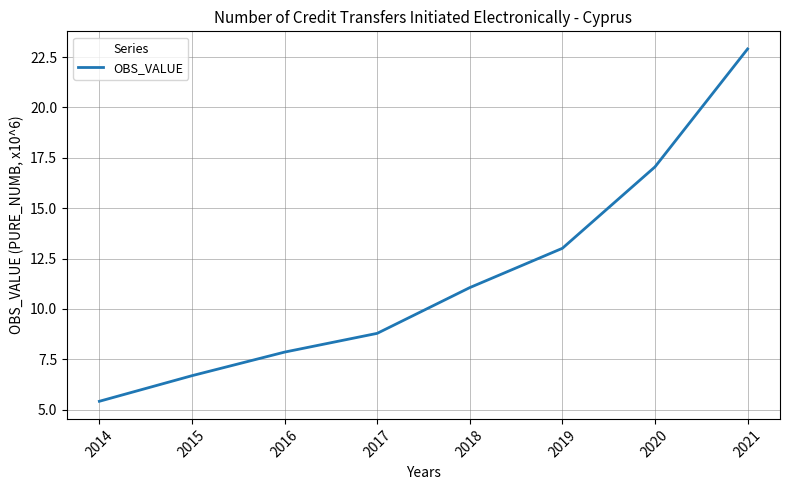

What is the ratio of the value at 2019 to the value at 2015?

1.9